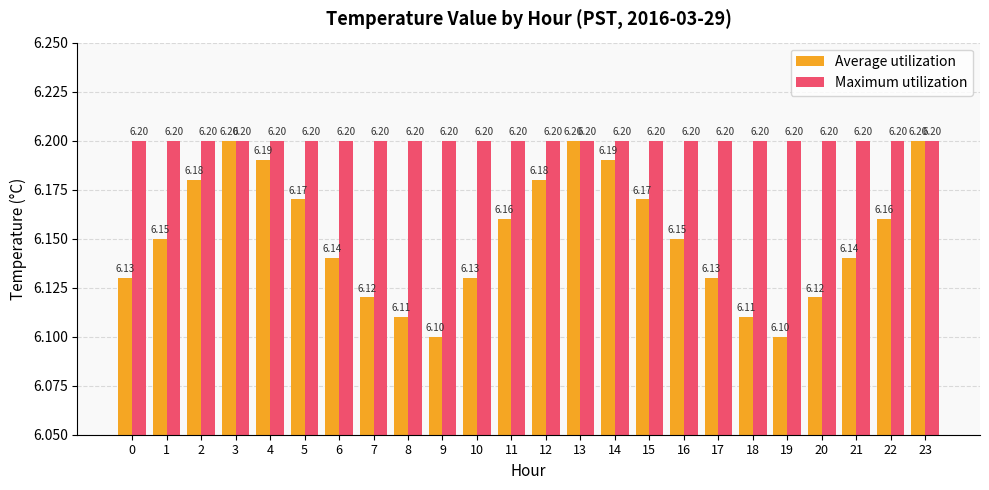

Read the Maximum utilization value at 0.

6.2